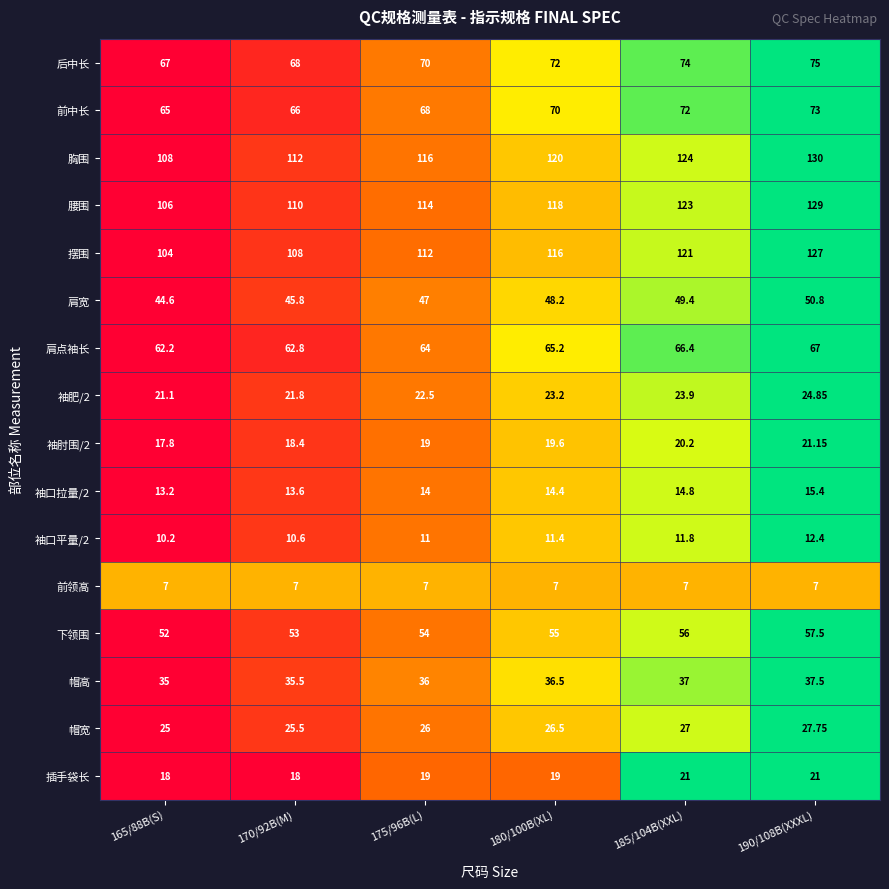

Which series has the largest total across all categories?

胸围